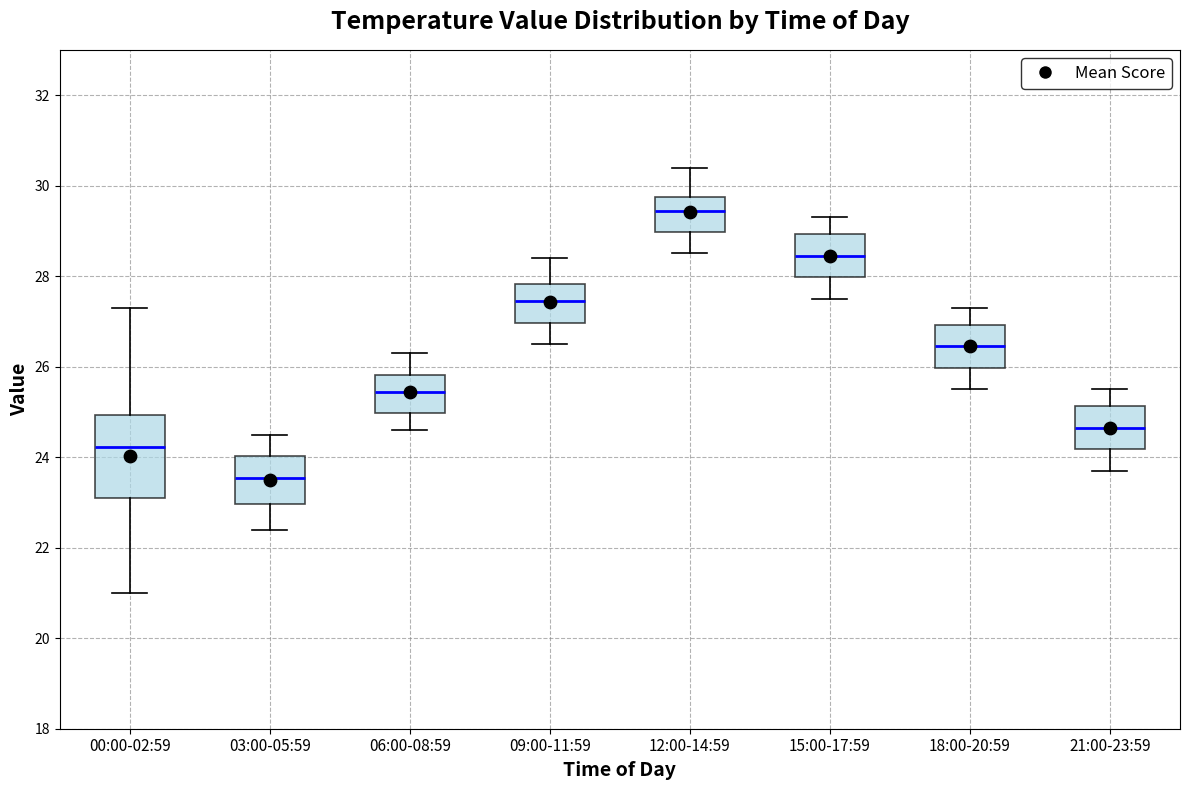

Reading left to right, read every box against the y-axis: the position of its median line, the range the box covers, and the ends of its whiskers. The values are not printed on the chart, so give them approximately, as read against the axis.

00:00-02:59: median 24.2, box 23.0 to 25.0, whiskers 21.0 to 27.4
03:00-05:59: median 23.6, box 23.0 to 24.0, whiskers 22.4 to 24.6
06:00-08:59: median 25.4, box 25.0 to 25.8, whiskers 24.6 to 26.4
09:00-11:59: median 27.4, box 27.0 to 27.8, whiskers 26.6 to 28.4
12:00-14:59: median 29.4, box 29.0 to 29.8, whiskers 28.6 to 30.4
15:00-17:59: median 28.4, box 28.0 to 29.0, whiskers 27.6 to 29.4
18:00-20:59: median 26.4, box 26.0 to 27.0, whiskers 25.6 to 27.4
21:00-23:59: median 24.6, box 24.2 to 25.2, whiskers 23.8 to 25.6